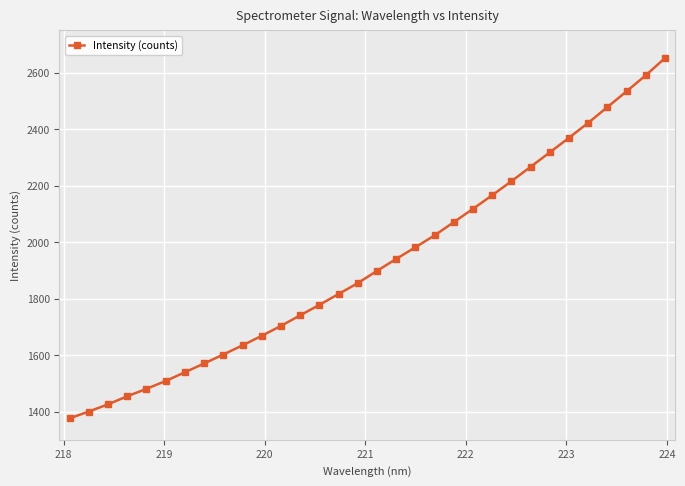

How many values exceed 1898?

16